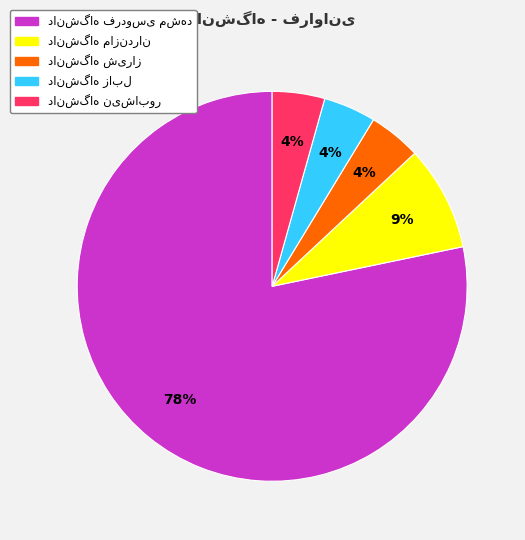

Is there any slice that represents more than half of the pie?

Yes